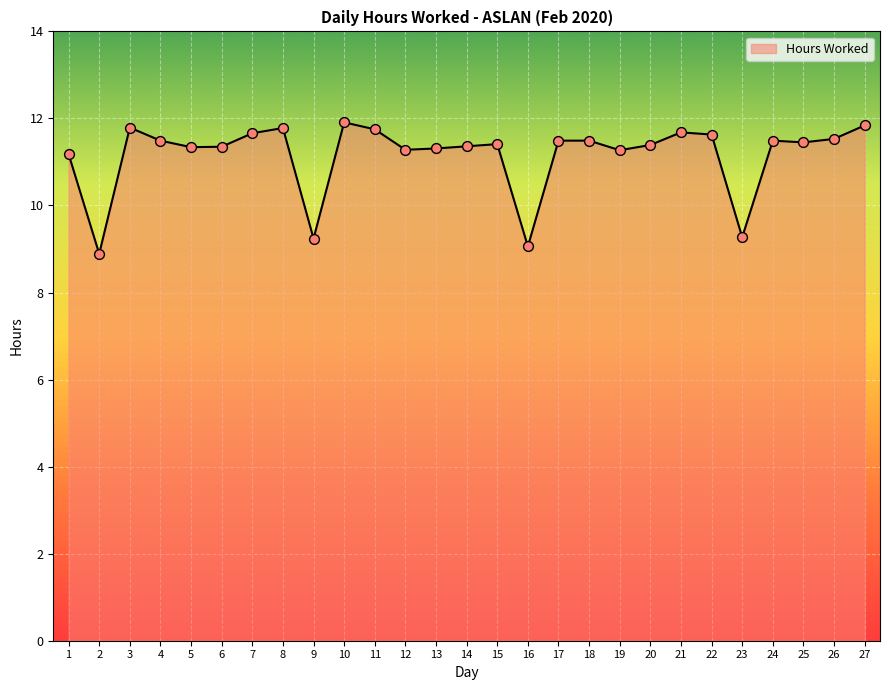

Which has a higher value, 2 or 14?

14